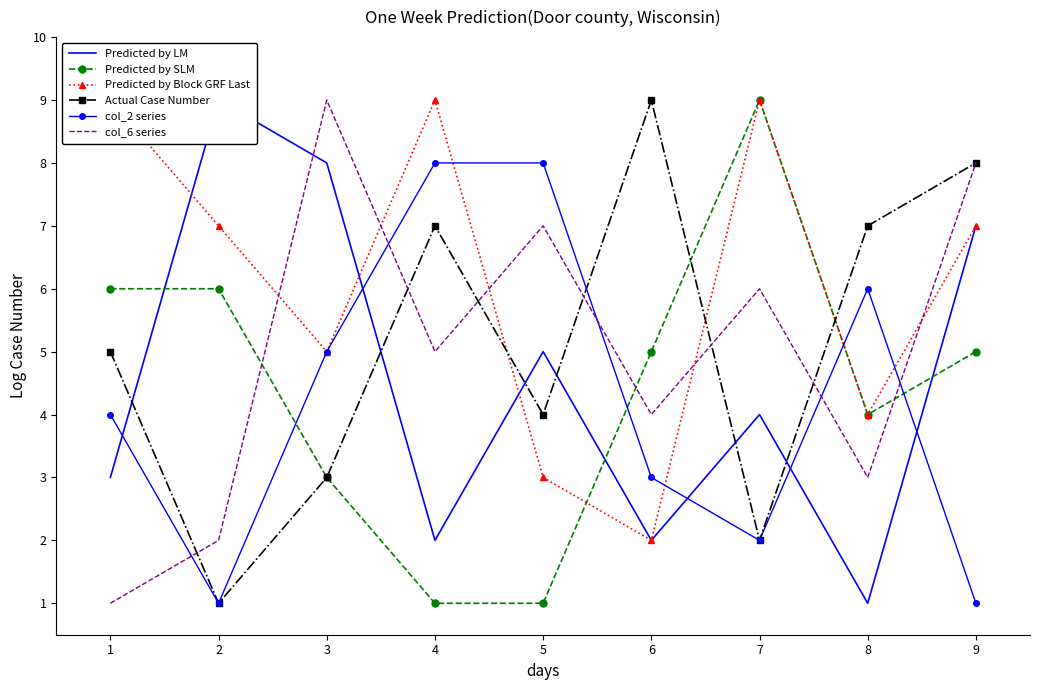

Is the value of col_2 series at 1 greater than the value of col_6 series at 7?

No